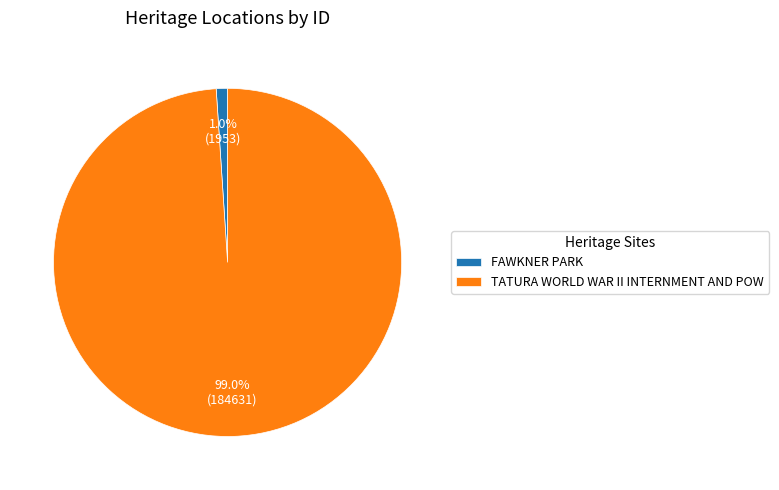

Is it true that FAWKNER PARK is 12% of the pie?

False